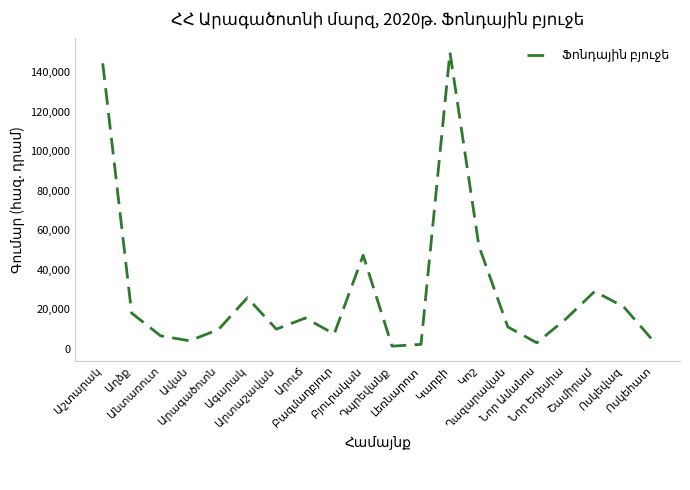

What is the greatest value displayed?

150000.0